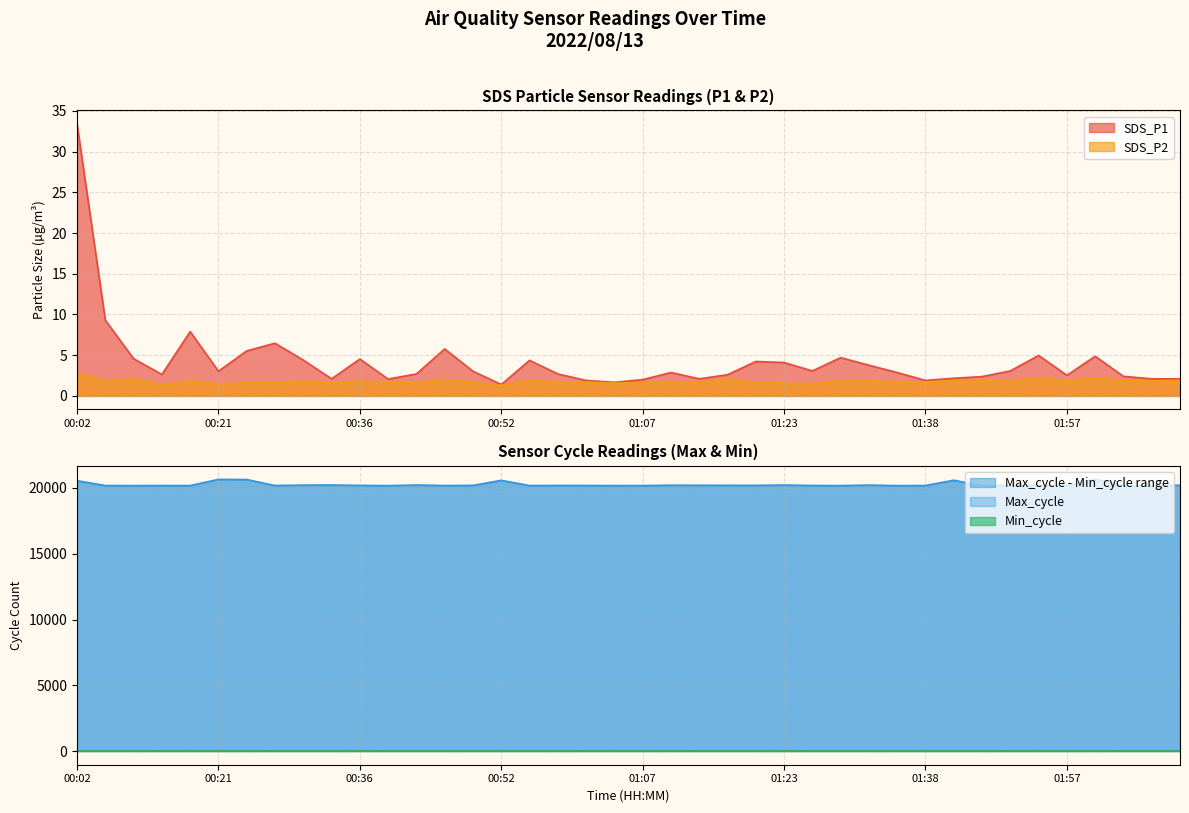

Is it true that SDS_P2 equals 0.8 at 00:52?

False